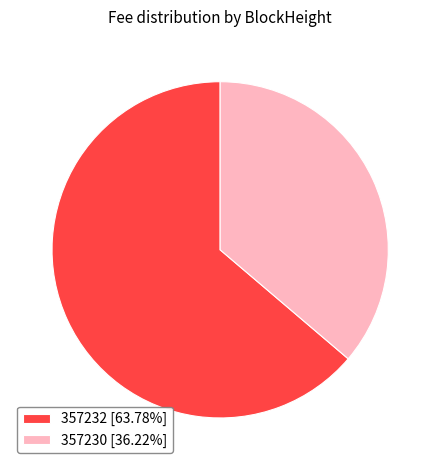

The 357232 slice represents 64% of the pie. True or false?

True